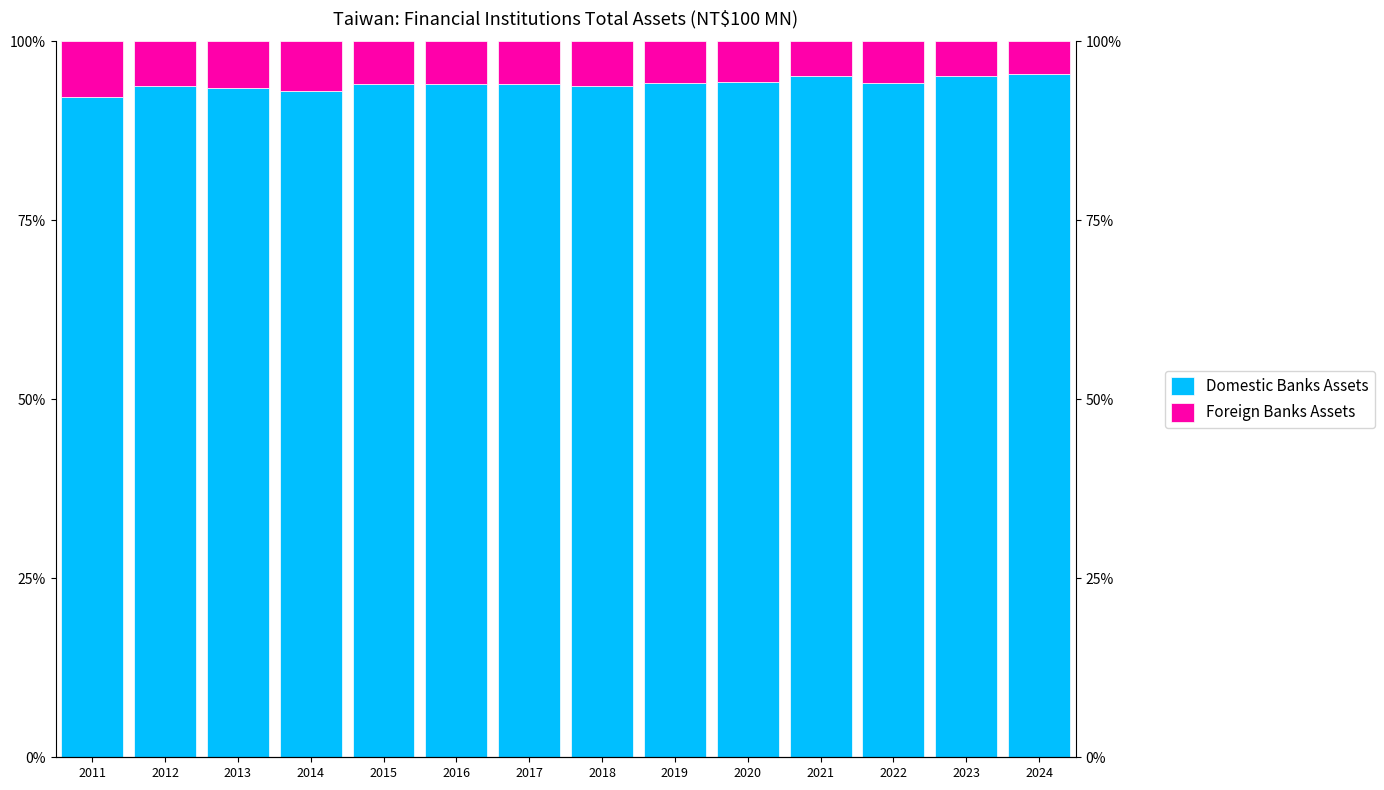

Reading left to right, what are all the values shown in this chart?

Domestic Banks Assets: 2011=92.2	2012=93.7	2013=93.5	2014=93.0	2015=94.0	2016=94.0	2017=94.1	2018=93.8	2019=94.1	2020=94.3	2021=95.1	2022=94.2	2023=95.1	2024=95.4
Foreign Banks Assets: 2011=7.8	2012=6.3	2013=6.5	2014=7.0	2015=6.0	2016=6.0	2017=5.9	2018=6.2	2019=5.9	2020=5.7	2021=4.9	2022=5.8	2023=4.9	2024=4.6